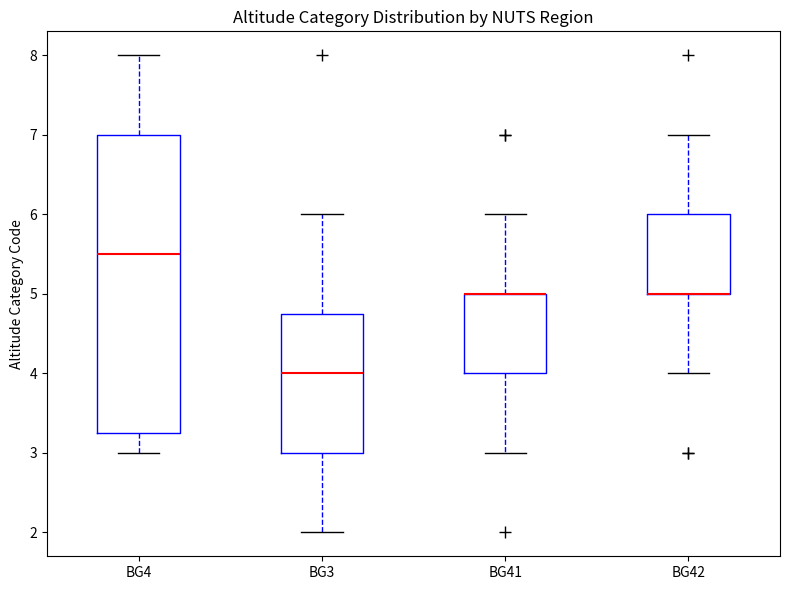

Reading left to right, transcribe this box plot: for each box, give where its median line is, the range the box spans, and where its two whiskers end, as read against the y-axis. The values are not printed on the chart, so give them approximately, as read against the axis.

BG4: median 5.5, box 3.3 to 7.0, whiskers 3.0 to 8.0
BG3: median 4.0, box 3.0 to 4.8, whiskers 2.0 to 6.0
BG41: median 5.0 (drawn on the box's upper edge), box 4.0 to 5.0, whiskers 3.0 to 6.0
BG42: median 5.0 (drawn on the box's lower edge), box 5.0 to 6.0, whiskers 4.0 to 7.0